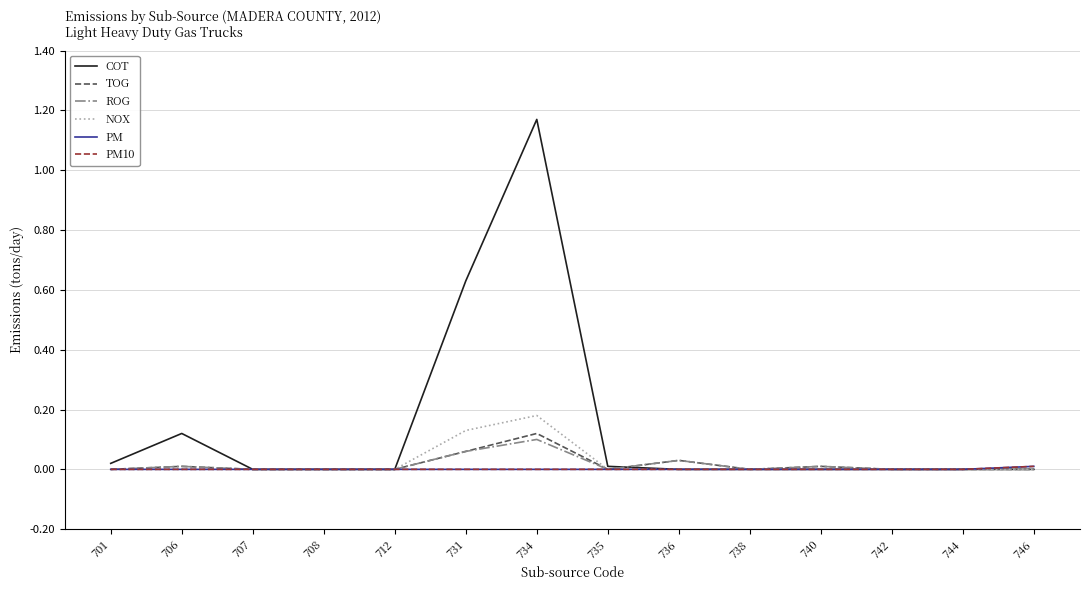

Is this an area chart (filled region under the line)?

No